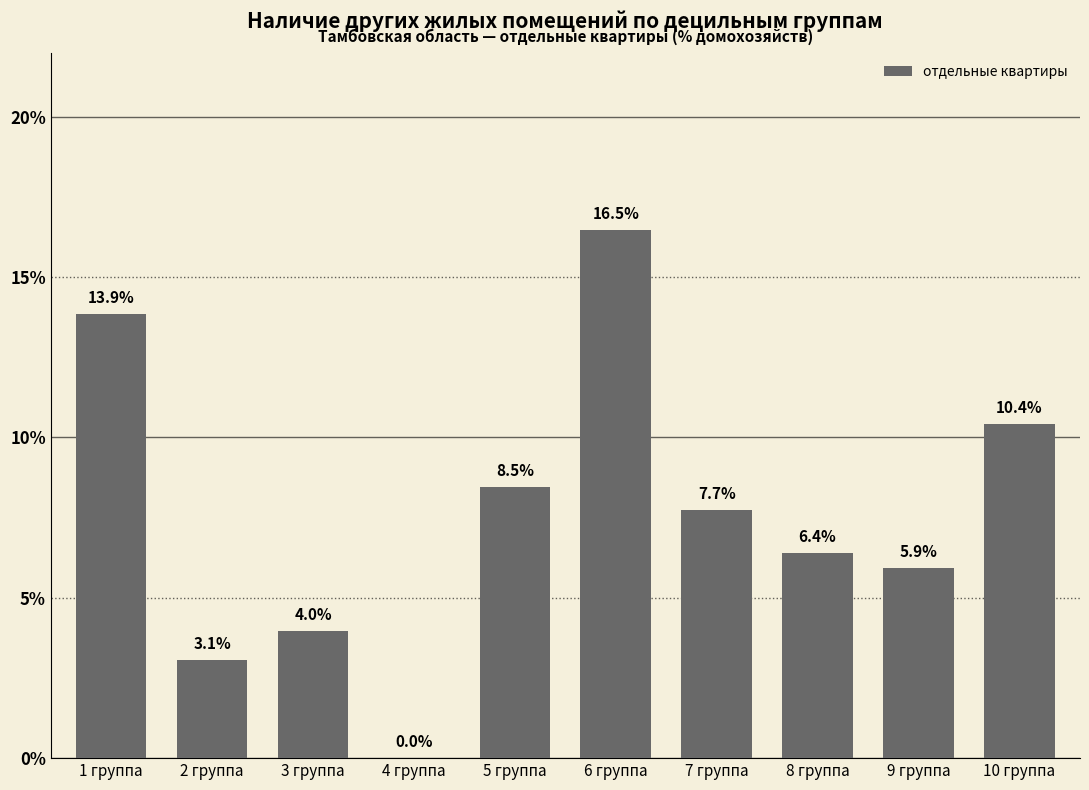

What is the sum of the values at 2 группа and 1 группа?

16.9